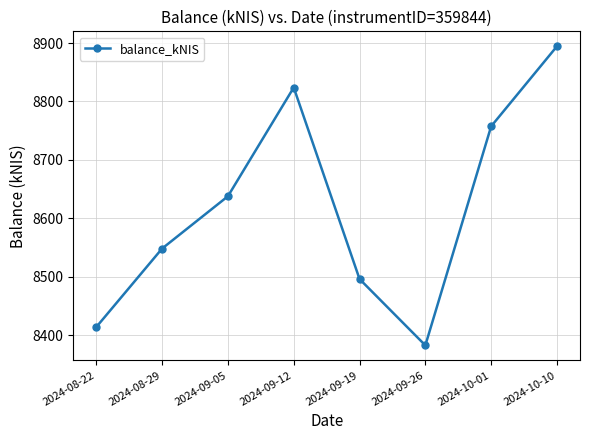

The chart shows a value of 8382.6 at 2024-09-26. True or false?

True